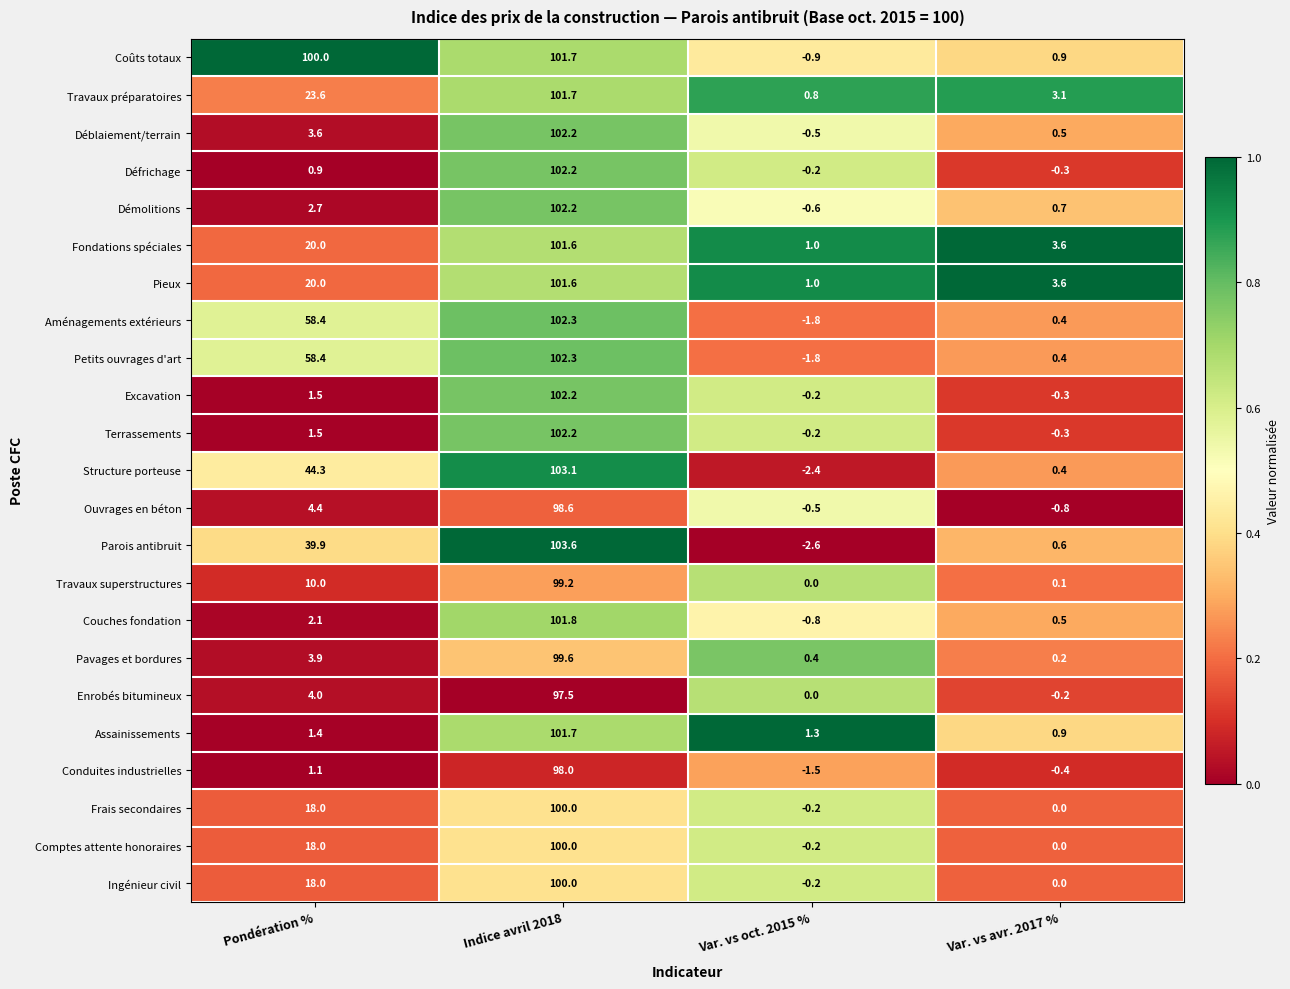

What is the difference between the second highest and second lowest values in the Coûts totaux series?

99.1